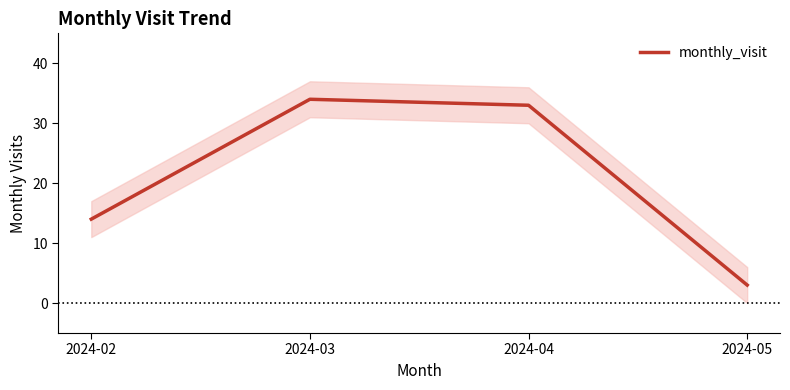

Which has a higher value, 2024-05 or 2024-03?

2024-03